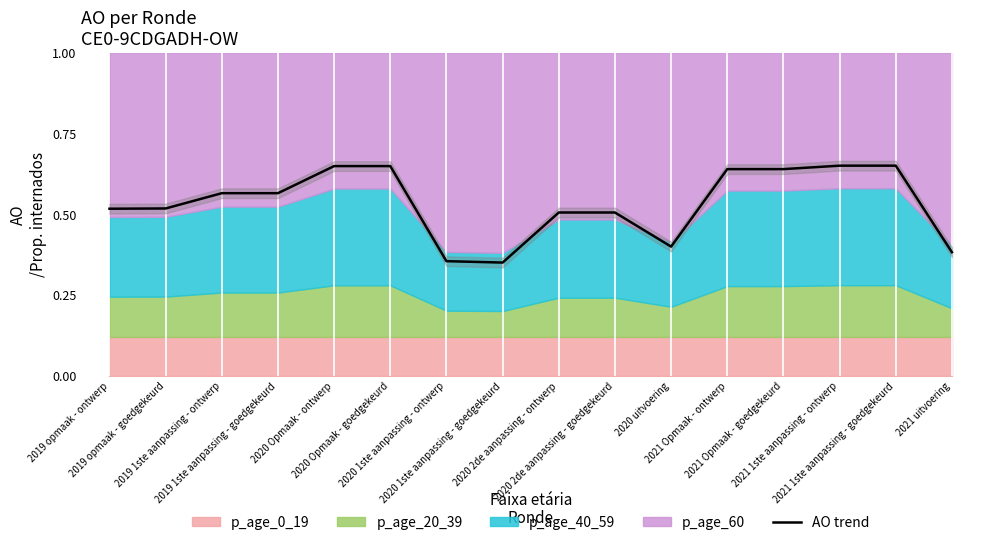

What is the sum of all values?

8.5